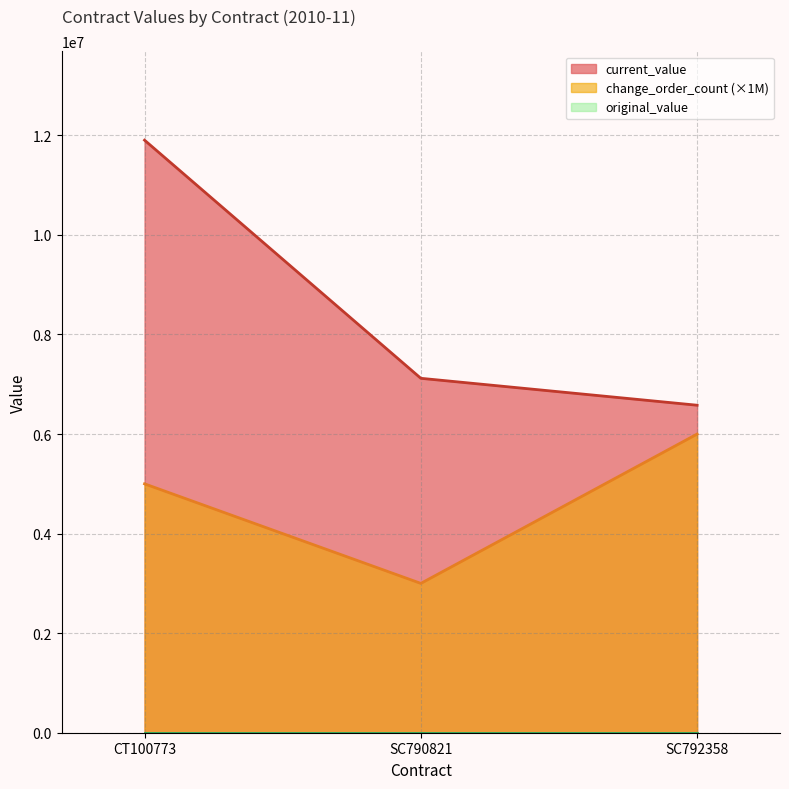

Does the chart have visible grid lines?

Yes